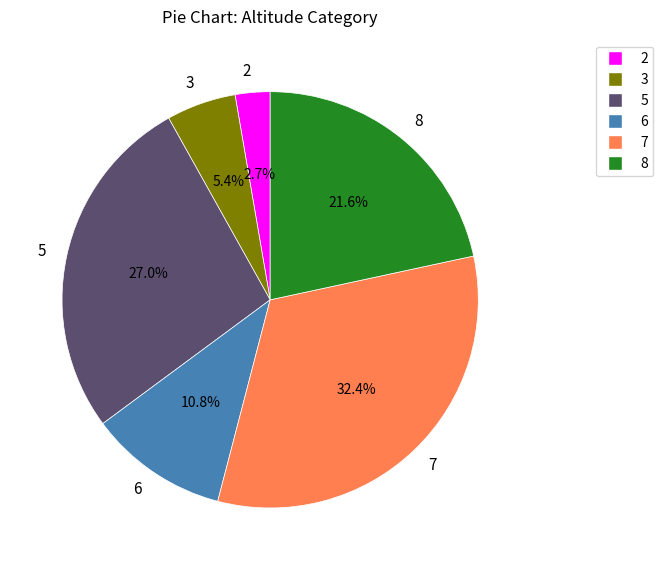

Is there a majority slice in this chart?

No